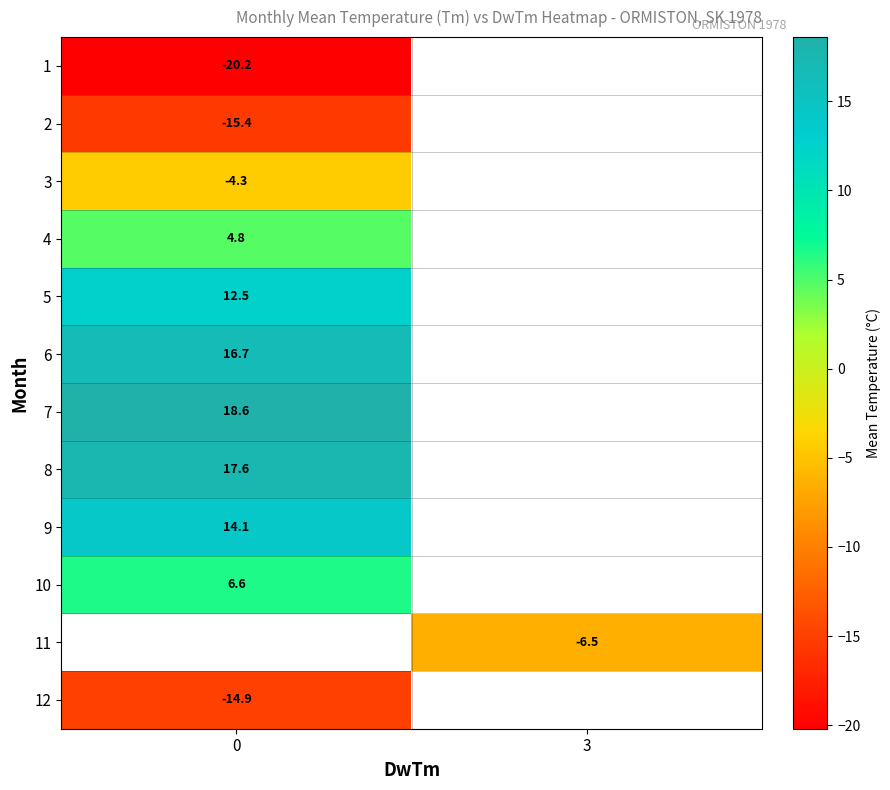

How many negative values does the row_11 series have?

1